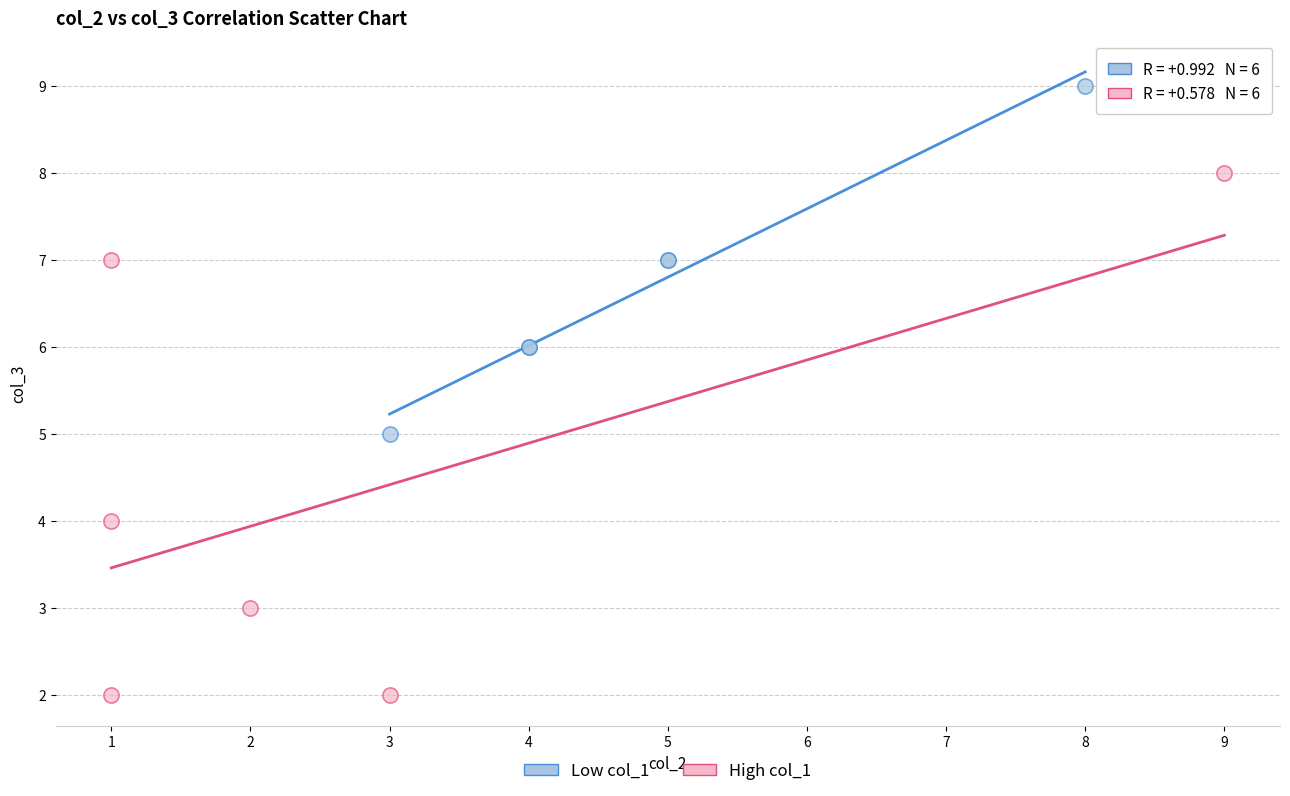

What are all the series names shown in the legend?

Low col_1, High col_1